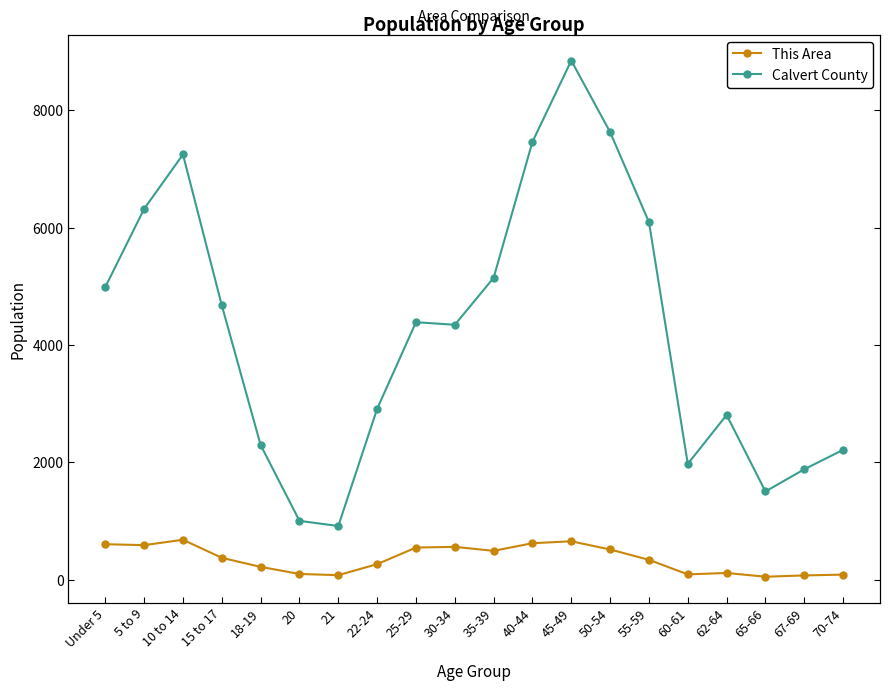

How many lines are shown in the chart?

2